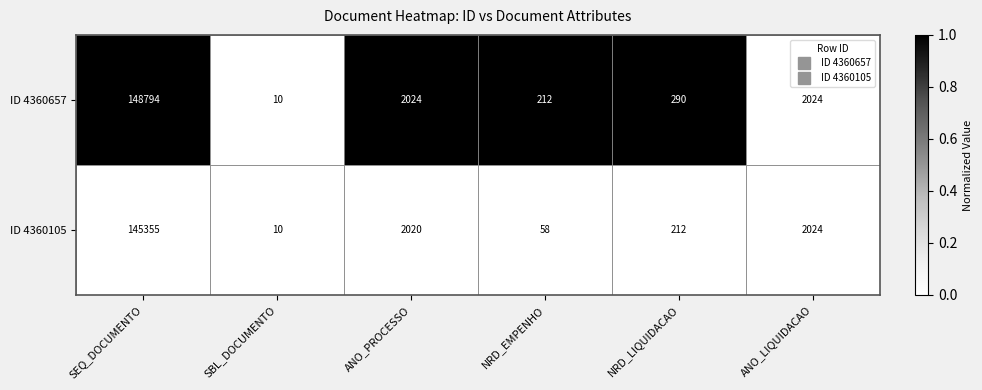

Which series changed the most between ANO_PROCESSO and NRD_LIQUIDACAO?

ID 4360105